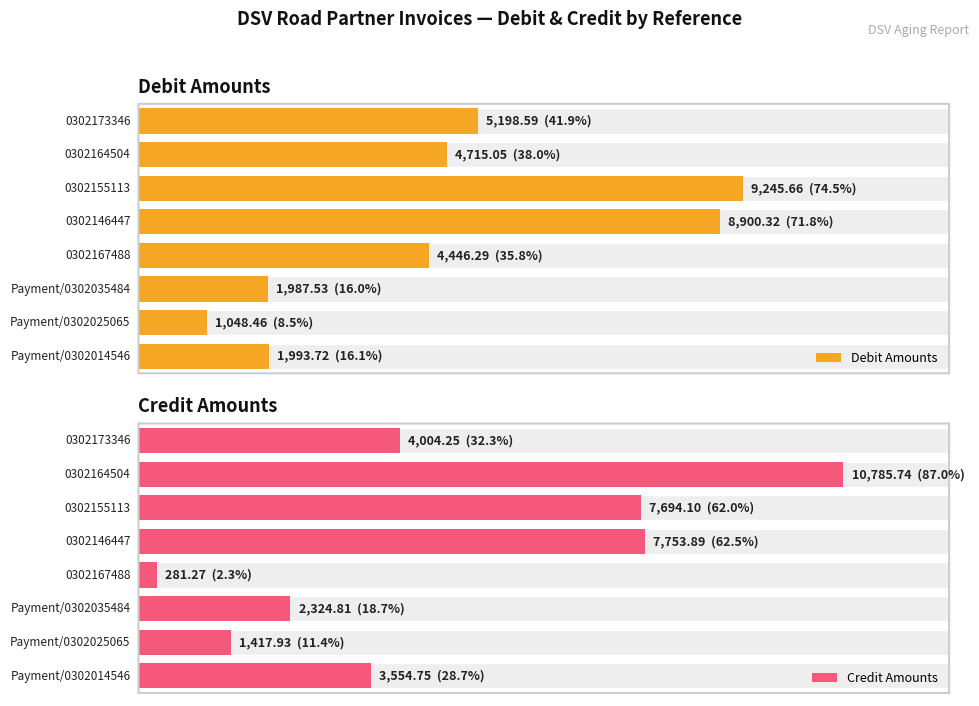

What is the label of the 7th bar from the right?

Payment/0302025065